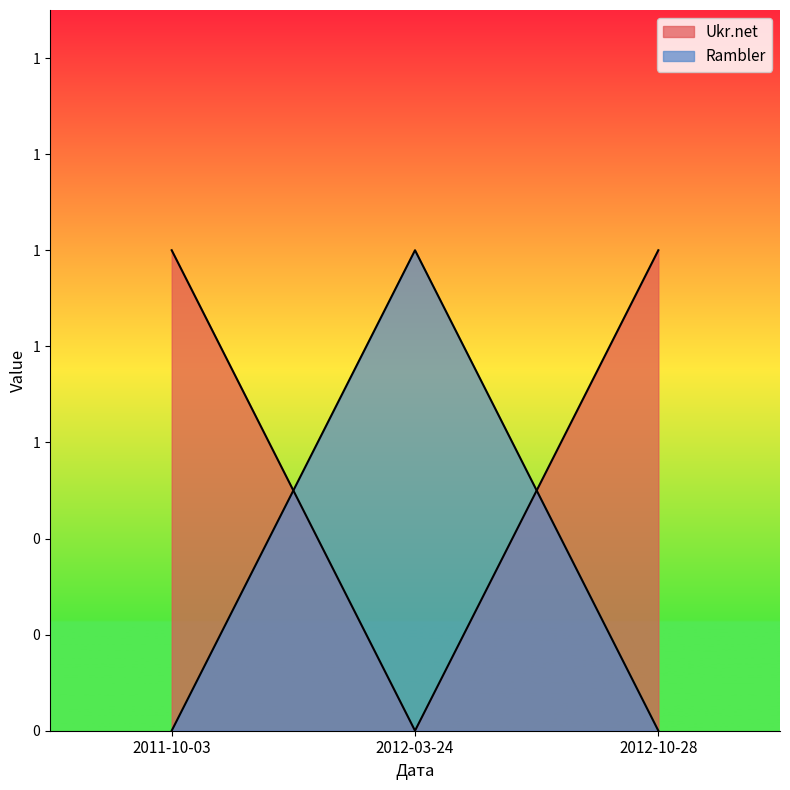

Reading right to left, extract all data points from this chart.

Ukr.net: 1	0	1
Rambler: 0	1	0